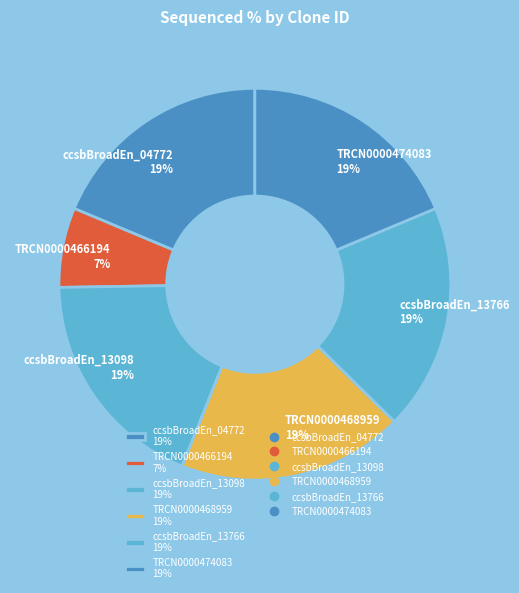

To the nearest percent, what portion does TRCN0000466194 7% represent?

7%